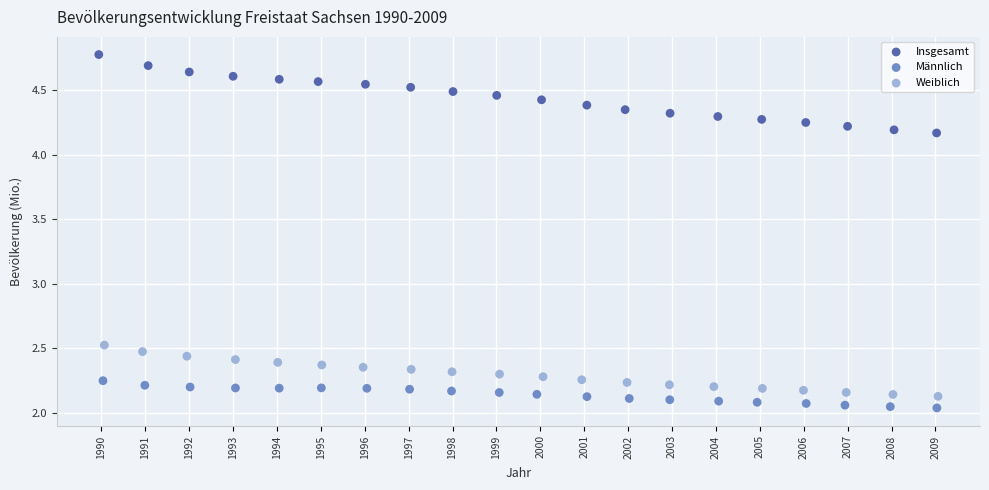

Which series has the largest Y range (max minus min)?

Insgesamt